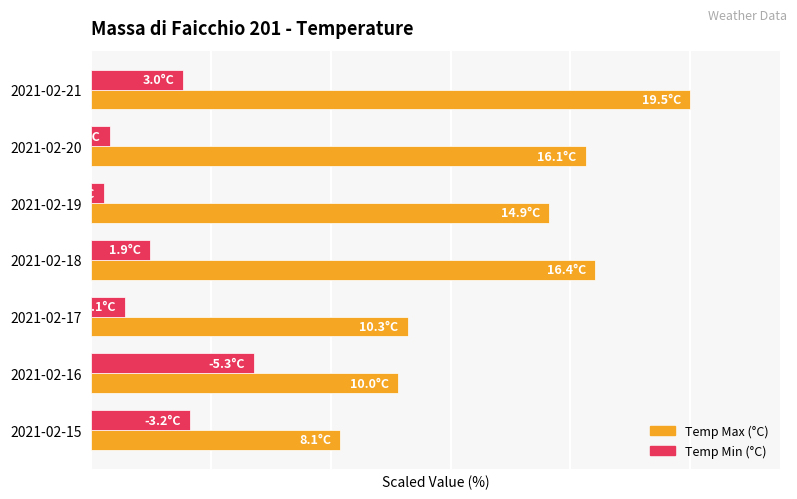

Which series has the largest total across all categories?

Temp Max (°C)